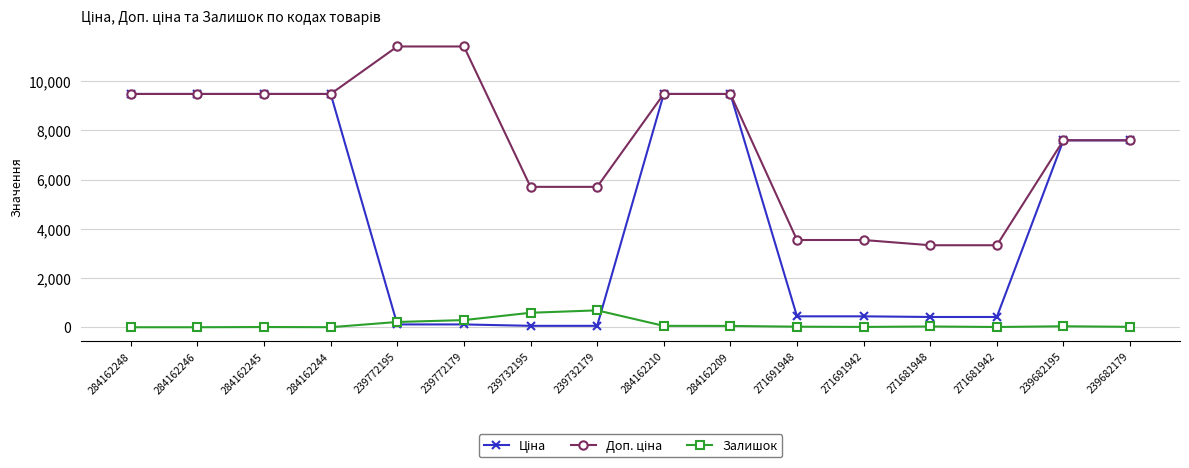

What is the maximum value for Залишок?

686.0